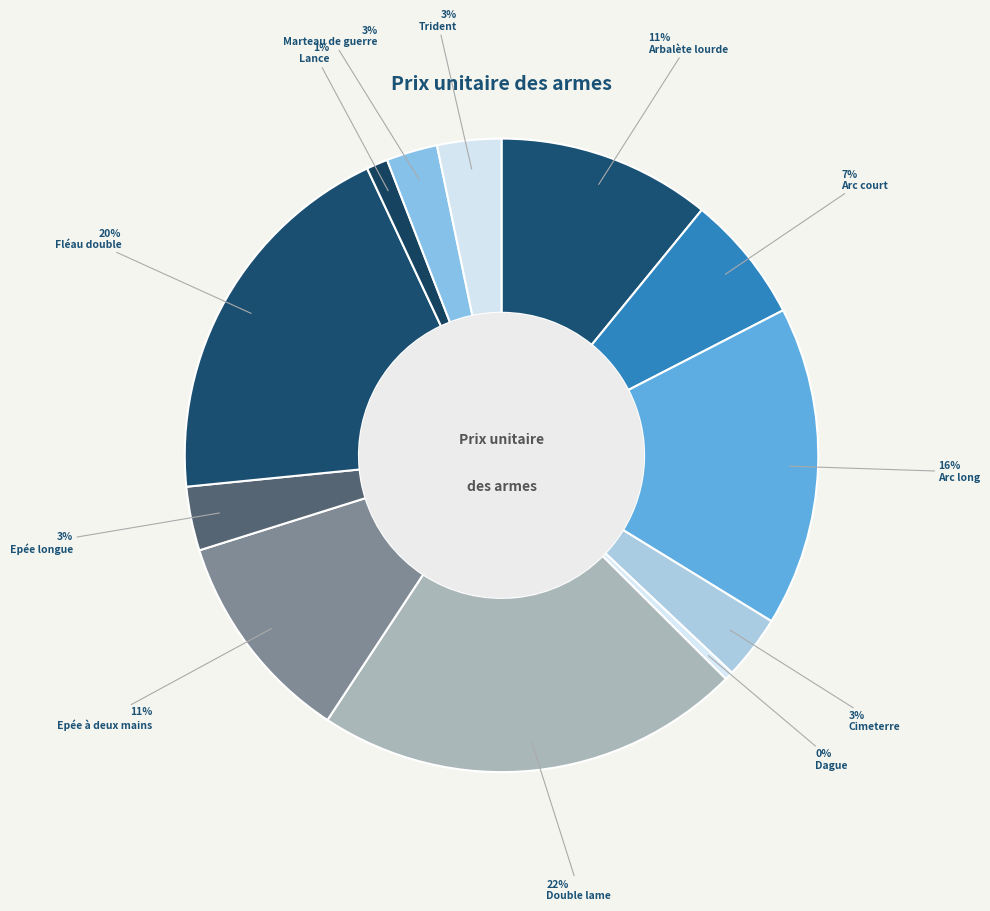

What is the largest slice in the pie chart?

Double lame